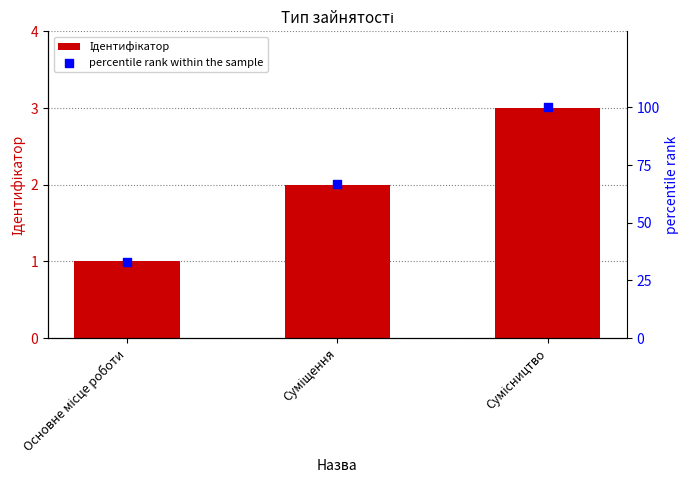

Which series has the widest spread of Y values?

percentile rank within the sample